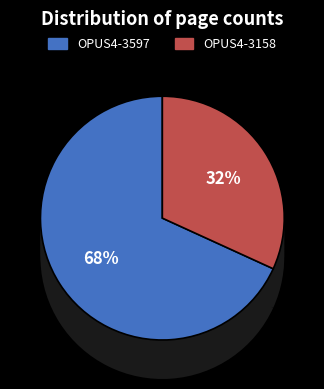

Is OPUS4-3158 the majority of the pie?

No